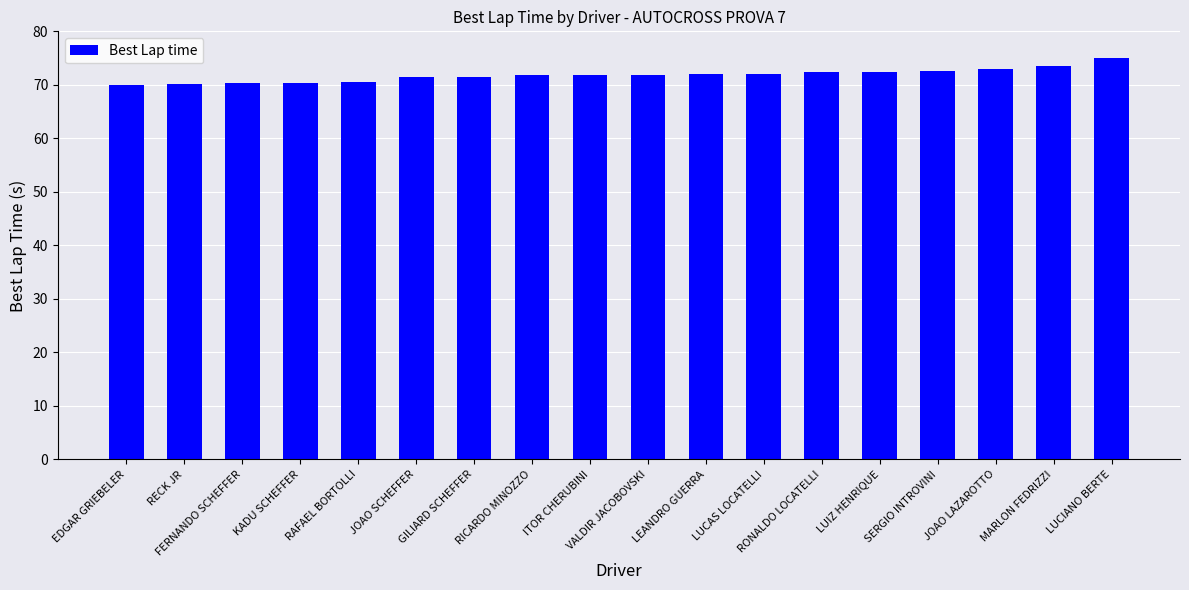

At which label does the data first exceed 71?

JOAO SCHEFFER